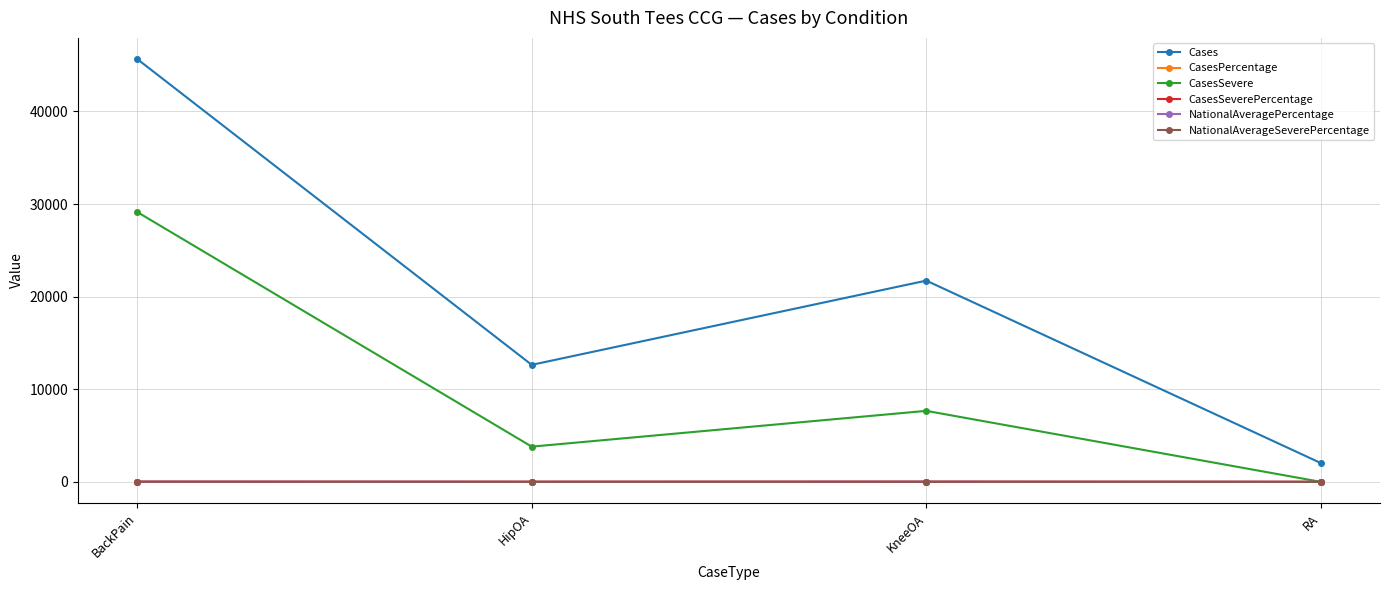

Rank the categories by Cases value from lowest to highest.

RA, HipOA, KneeOA, BackPain